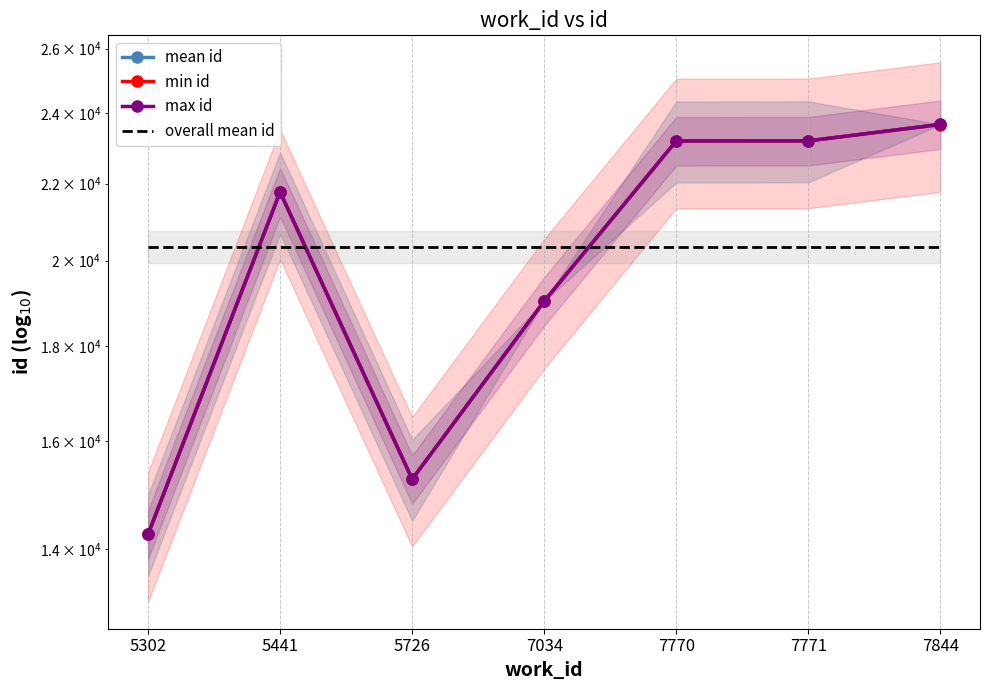

How many values in the min id series are below 21775?

3